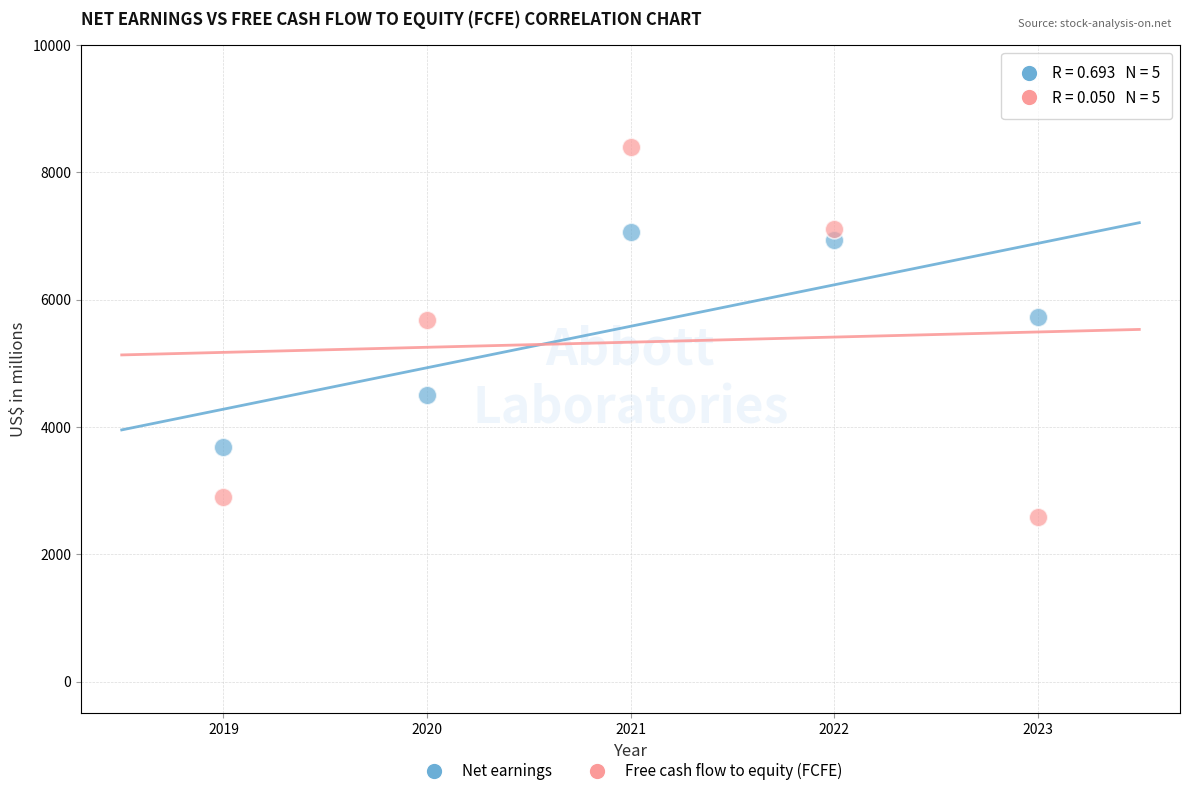

Which series has the widest spread of Y values?

Free cash flow to equity (FCFE)